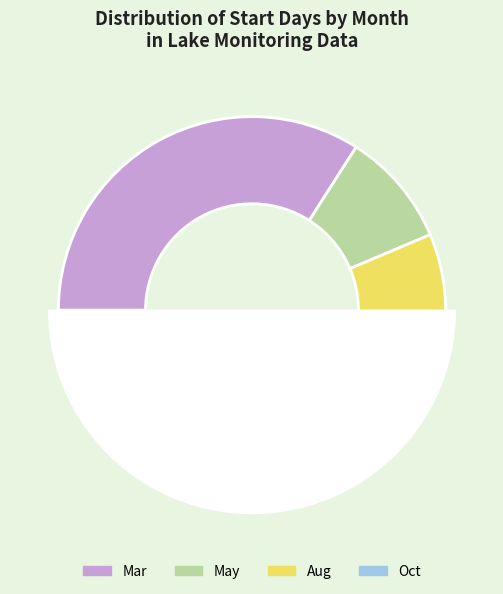

Is there any slice that represents more than half of the pie?

No